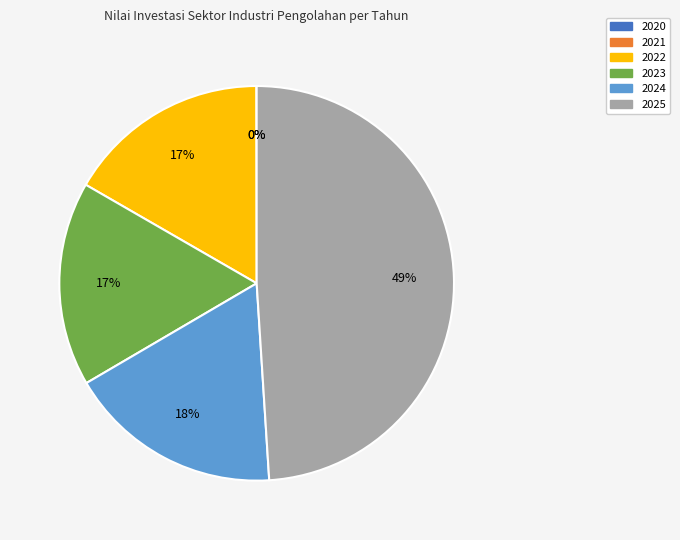

Combined, do 2023 and 2022 account for over 50%?

No